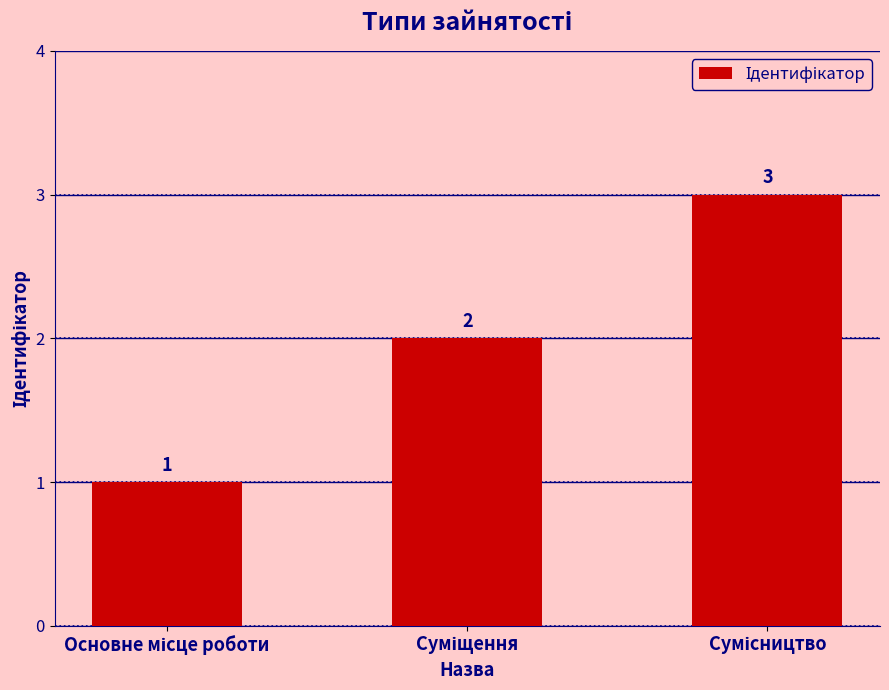

How many values are between 1 and 3?

3